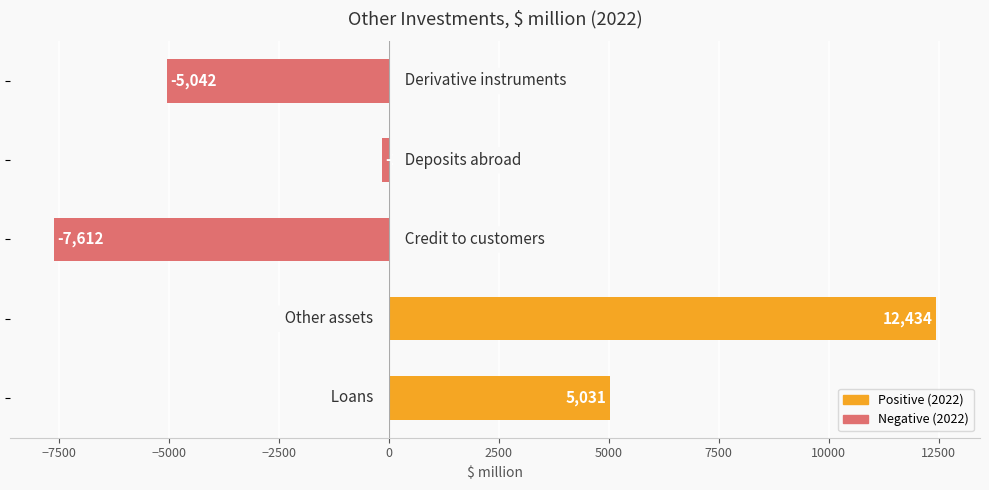

How many values are below -168?

2